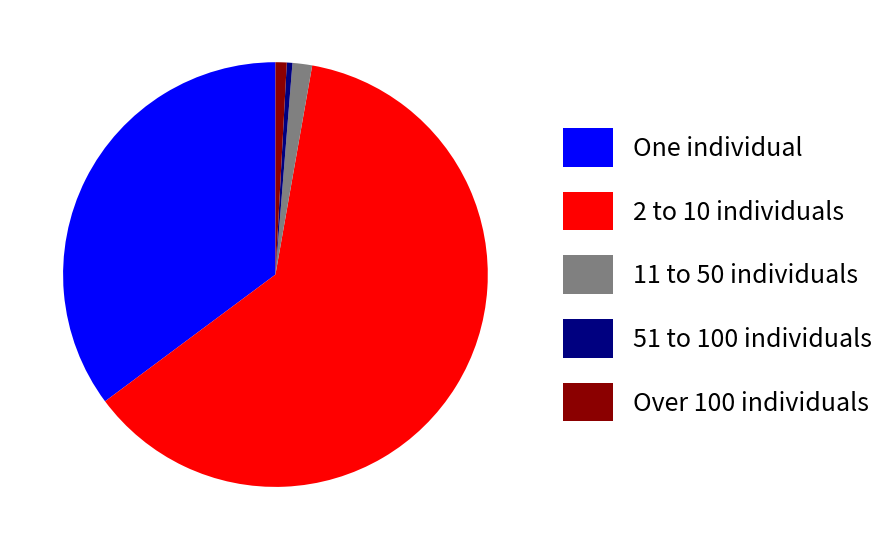

The 51 to 100 individuals slice represents 0% of the pie. True or false?

True